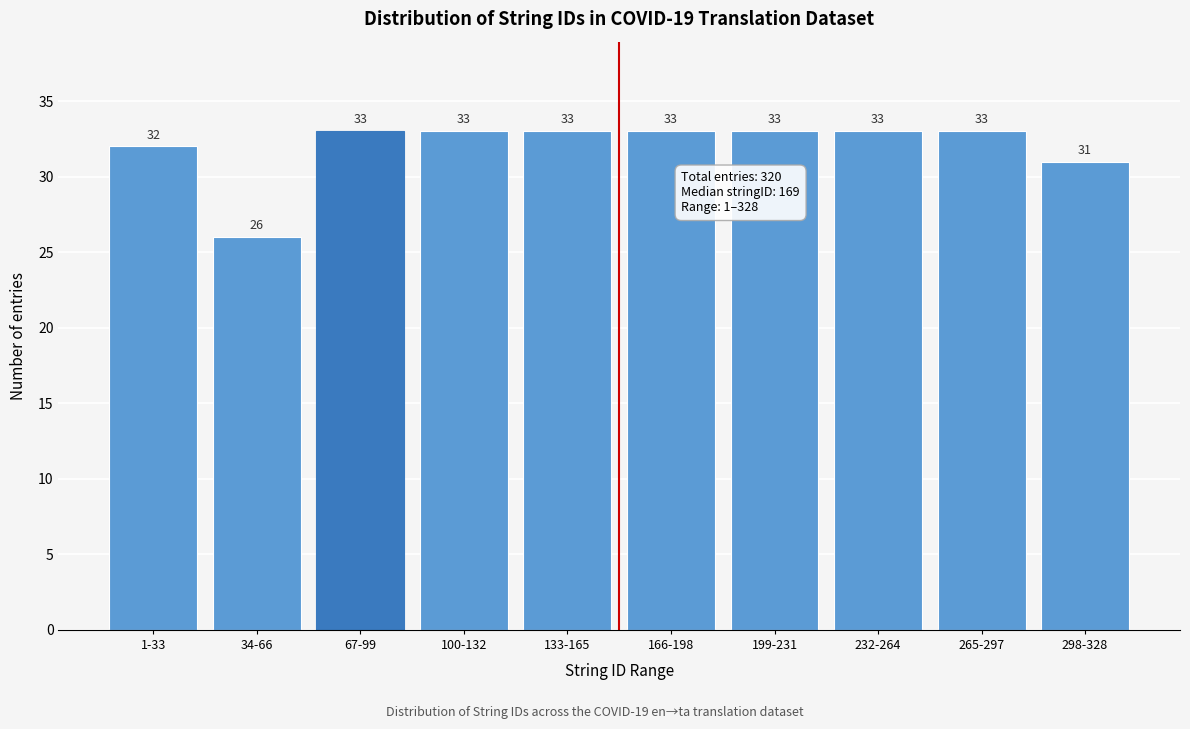

Reading left to right, transcribe all the data shown in this chart.

1-33=32	34-66=26	67-99=33	100-132=33	133-165=33	166-198=33	199-231=33	232-264=33	265-297=33	298-328=31